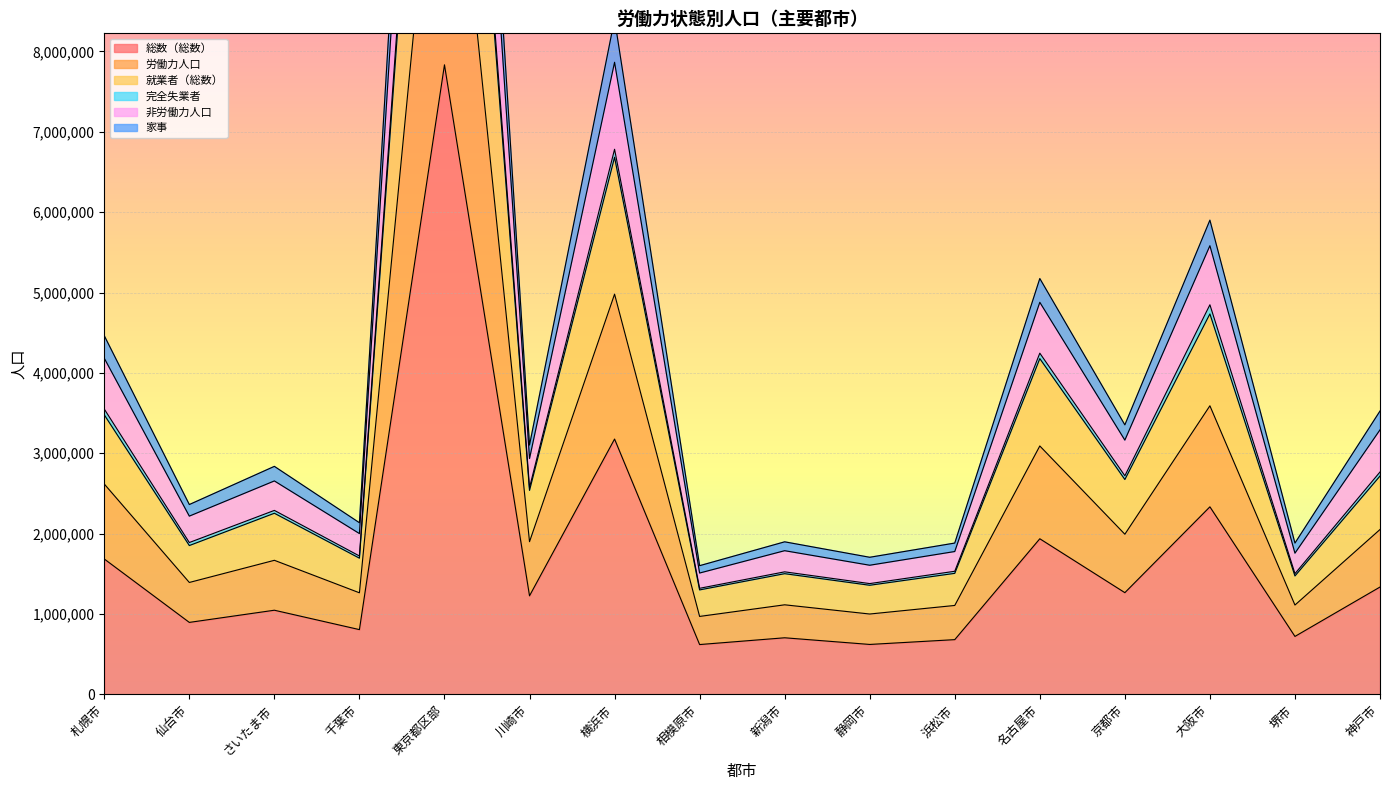

True or false: 就業者（総数） has a value of 1319413 at 相模原市.

True